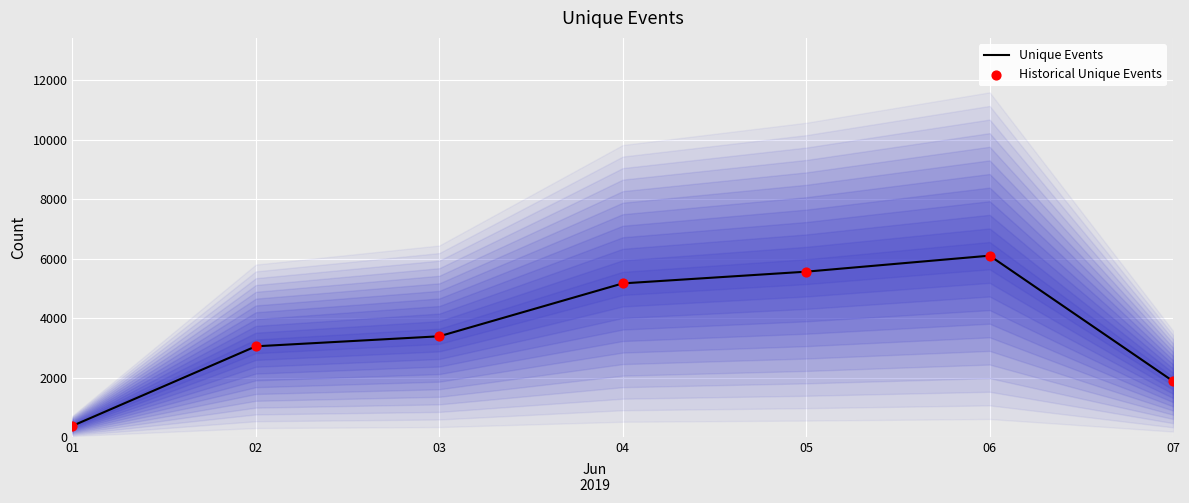

What are all the series names shown in the legend?

Unique Events, Historical Unique Events